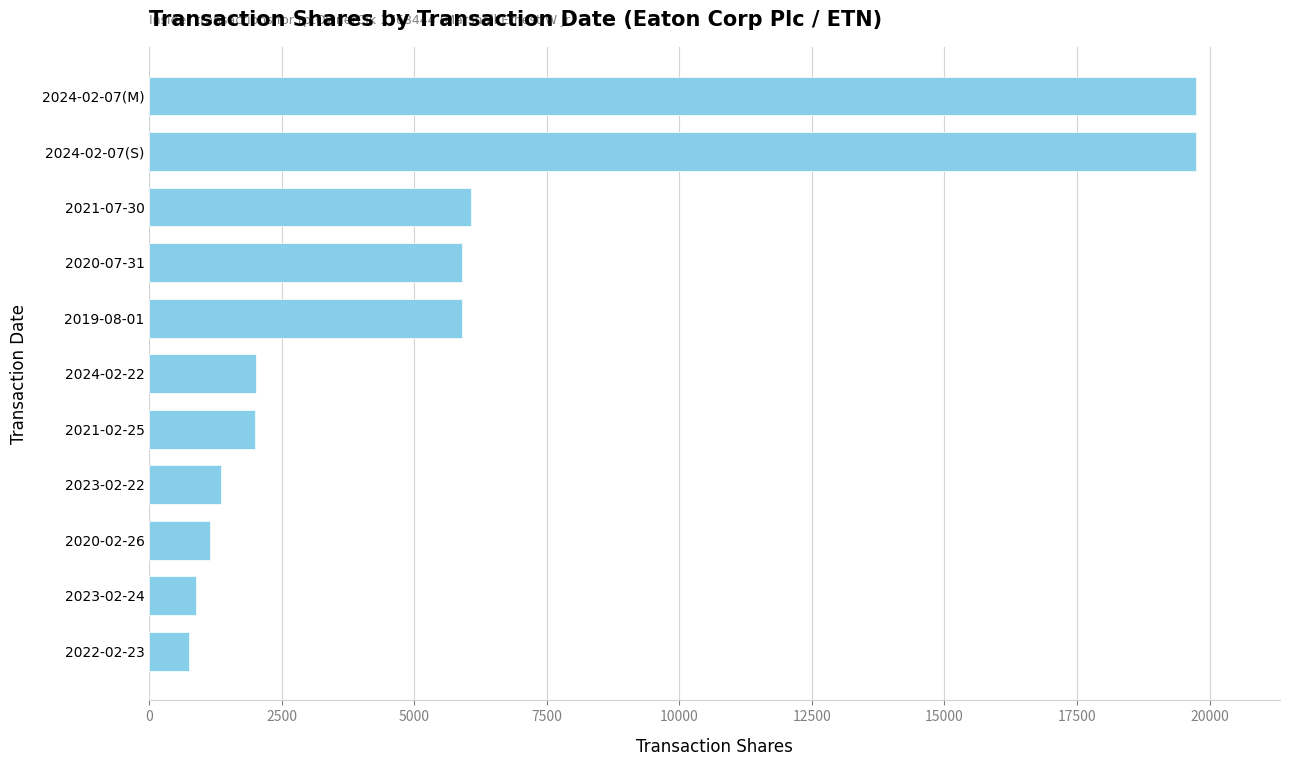

What is the value of the 7th bar from the top?

1993